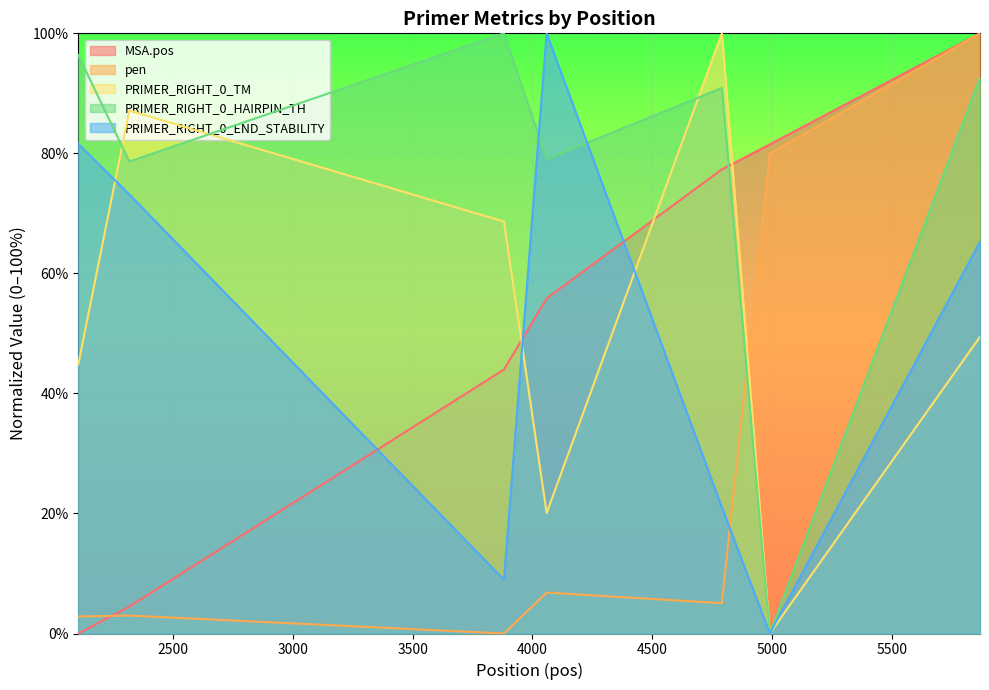

True or false: MSA.pos has more than 2 interior local peaks.

False